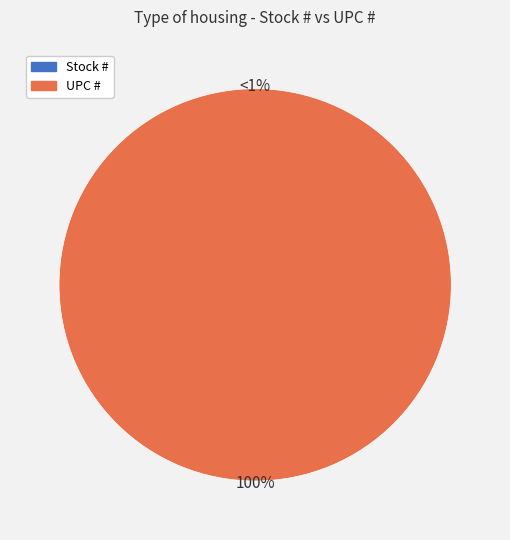

To the nearest percent, what is the combined percentage of UPC # and Stock #?

100%